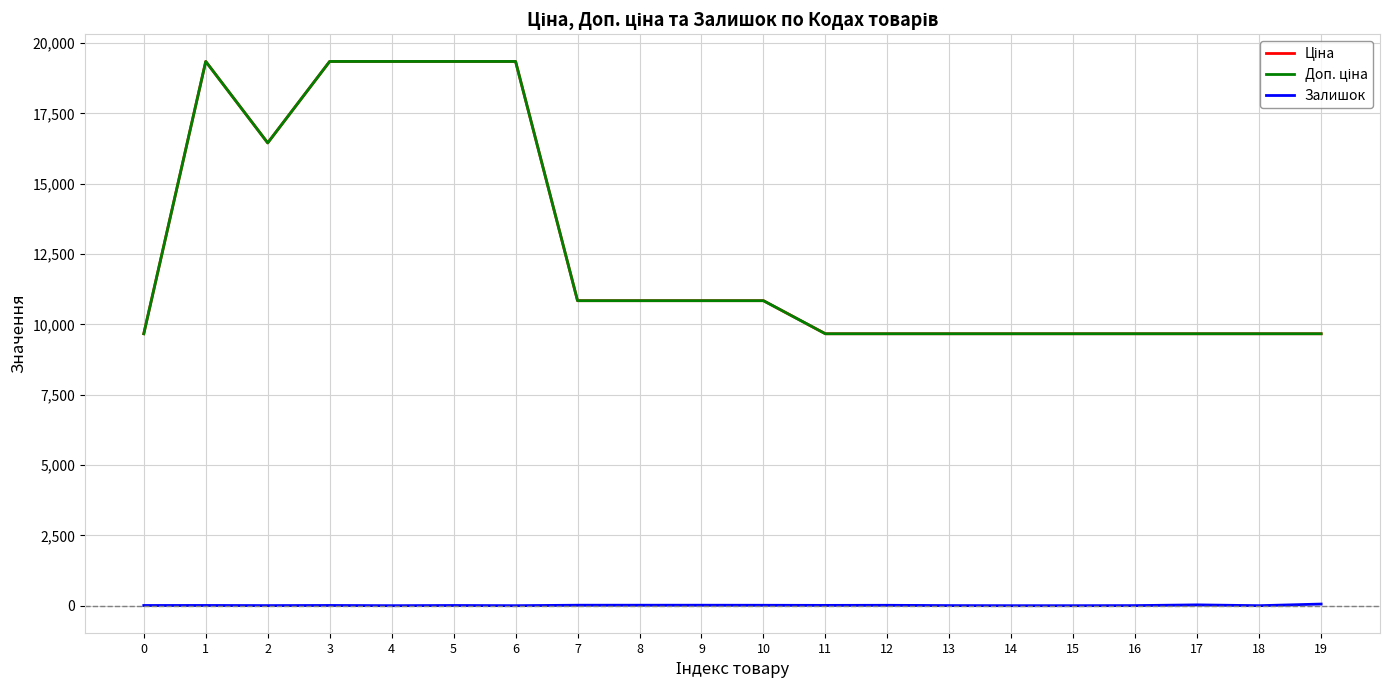

True or false: Доп. ціна has more than 0 interior local peaks.

True